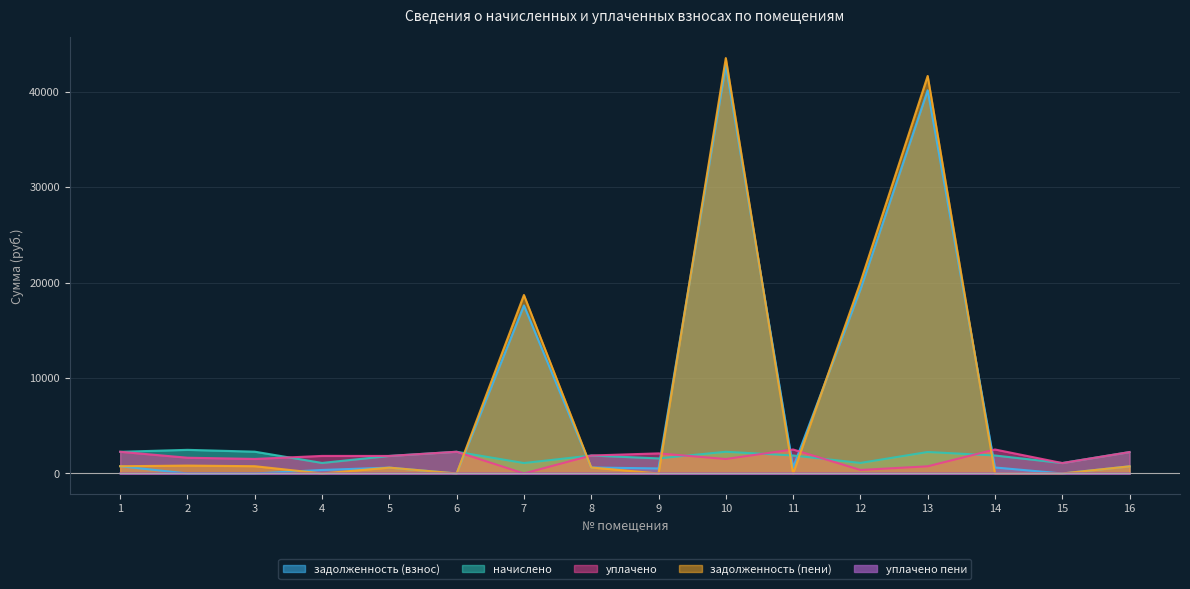

List the series in order of their peak value, highest first.

задолженность (пени), задолженность (взнос), уплачено, начислено, уплачено пени